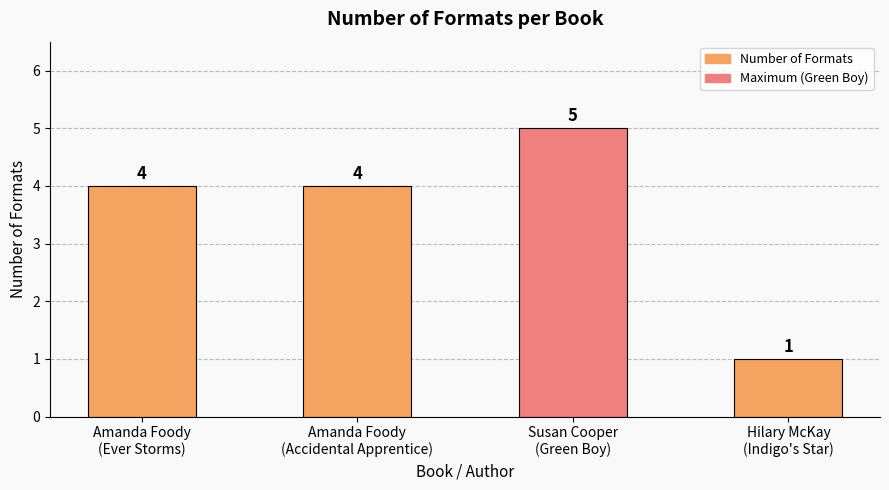

Reading left to right, extract all data points from this chart.

4	4	5	1